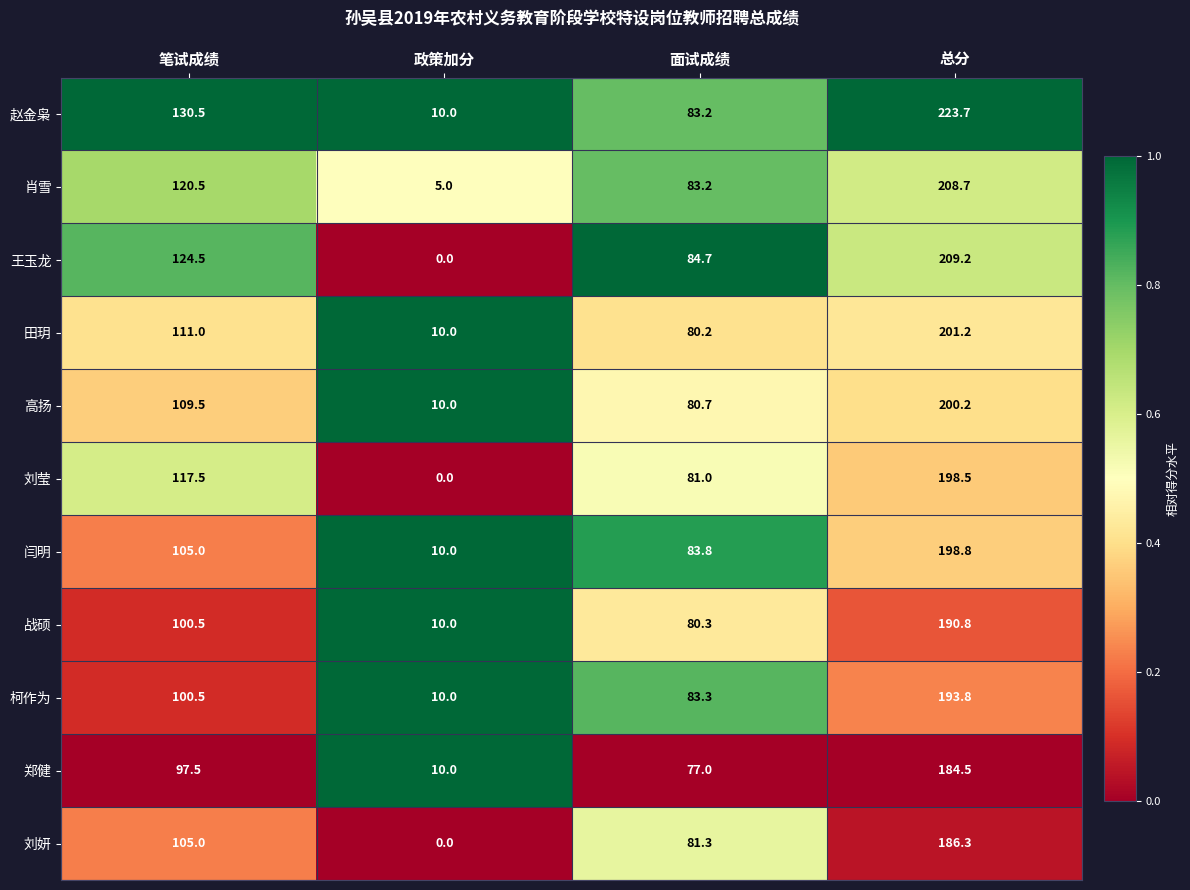

Which category has the lowest value across all series?

政策加分